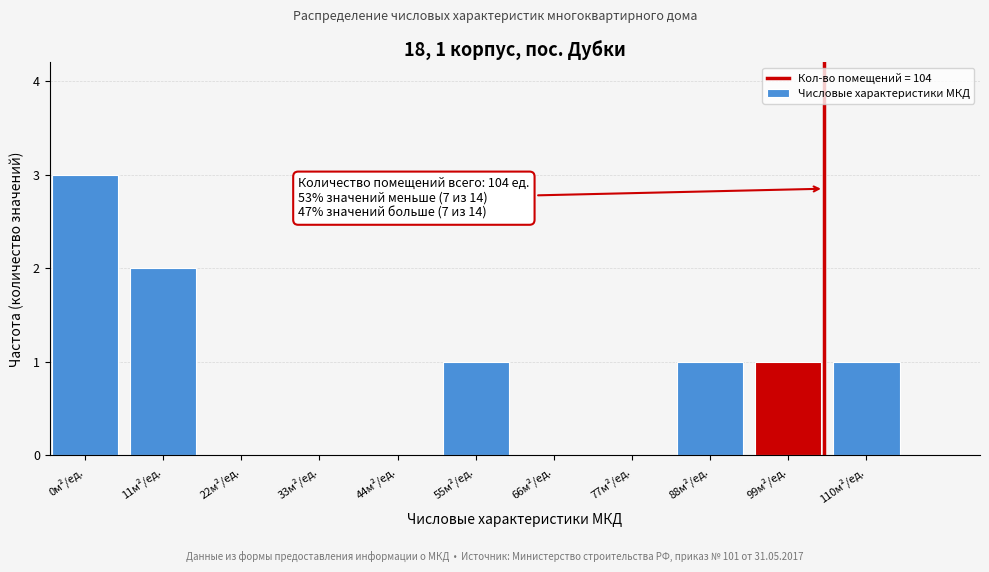

Reading right to left, what are all the values shown in this chart?

110м²/ед.=1	99м²/ед.=1	88м²/ед.=1	77м²/ед.=0	66м²/ед.=0	55м²/ед.=1	44м²/ед.=0	33м²/ед.=0	22м²/ед.=0	11м²/ед.=2	0м²/ед.=3